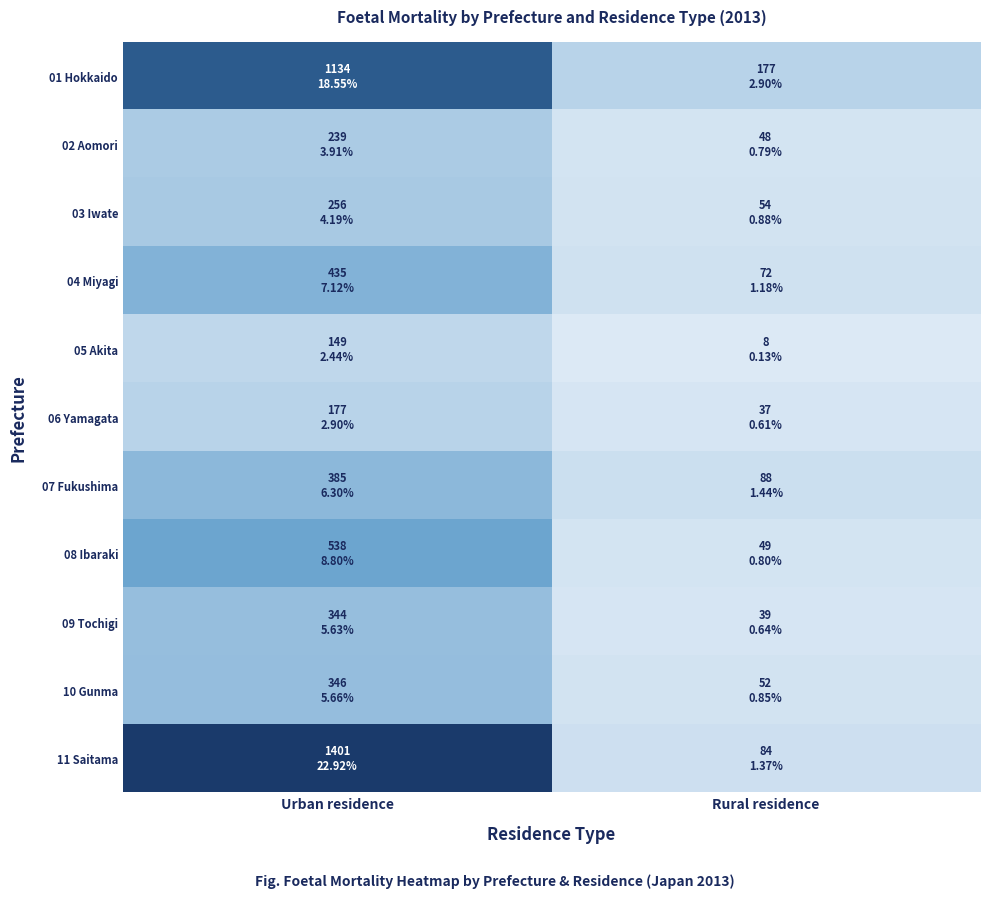

Which series changed the most between Urban residence and Rural residence?

11 Saitama